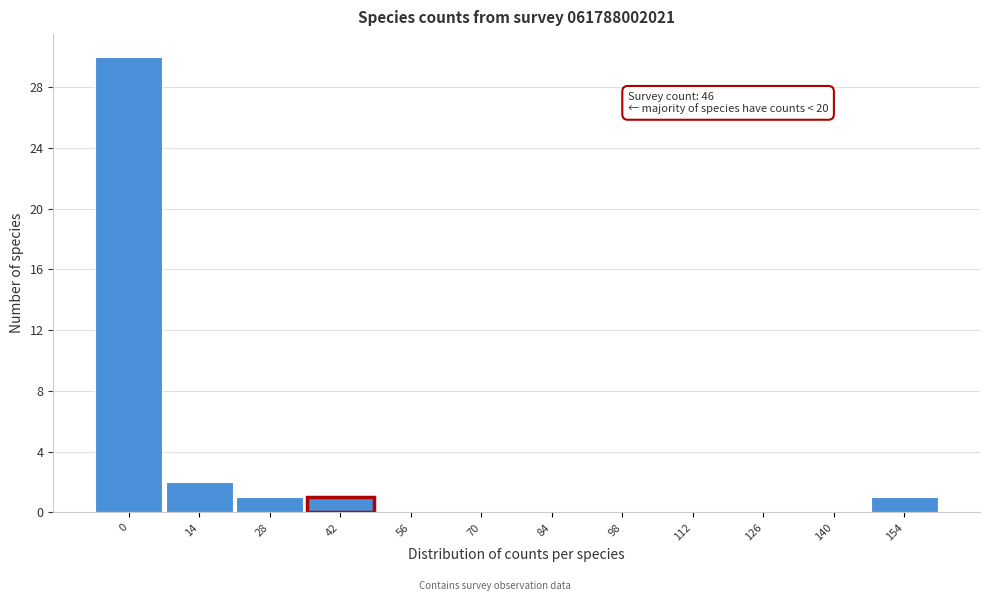

Reading left to right, list all the values displayed in this chart.

0=30	14=2	28=1	42=1	56=0	70=0	84=0	98=0	112=0	126=0	140=0	154=1